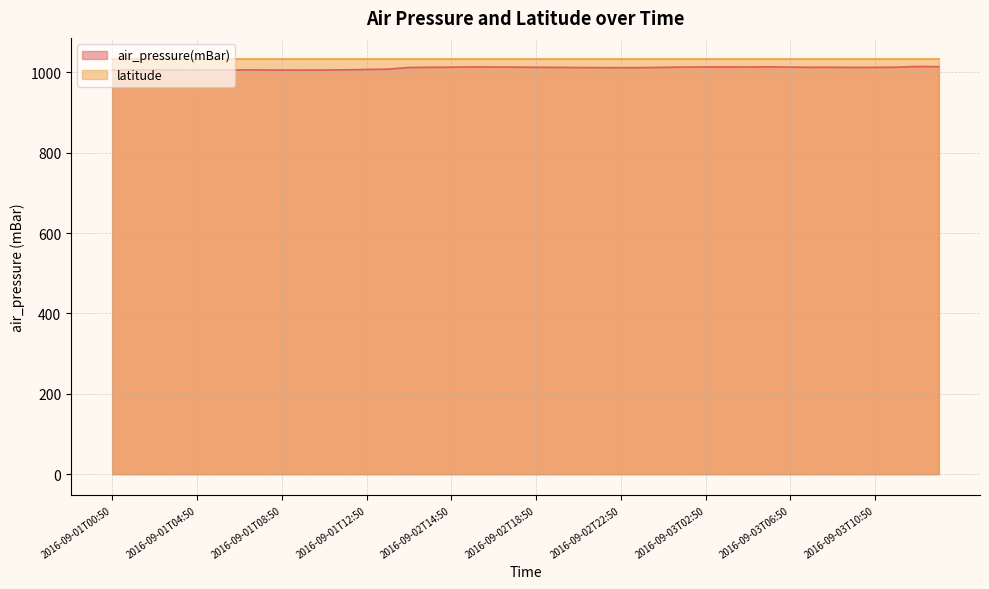

Reading left to right, list all the values displayed in this chart.

1005.5	1005.8	1006.4	1006.4	1006.2	1006.1	1006.0	1005.9	1005.6	1005.5	1005.7	1006.2	1007.0	1007.9	1012.0	1012.5	1012.7	1013.4	1013.2	1012.9	1012.5	1012.3	1011.9	1011.7	1011.5	1011.7	1012.4	1013.0	1013.4	1013.5	1013.2	1013.7	1012.9	1012.5	1012.6	1012.2	1012.4	1012.7	1014.5	1014.0